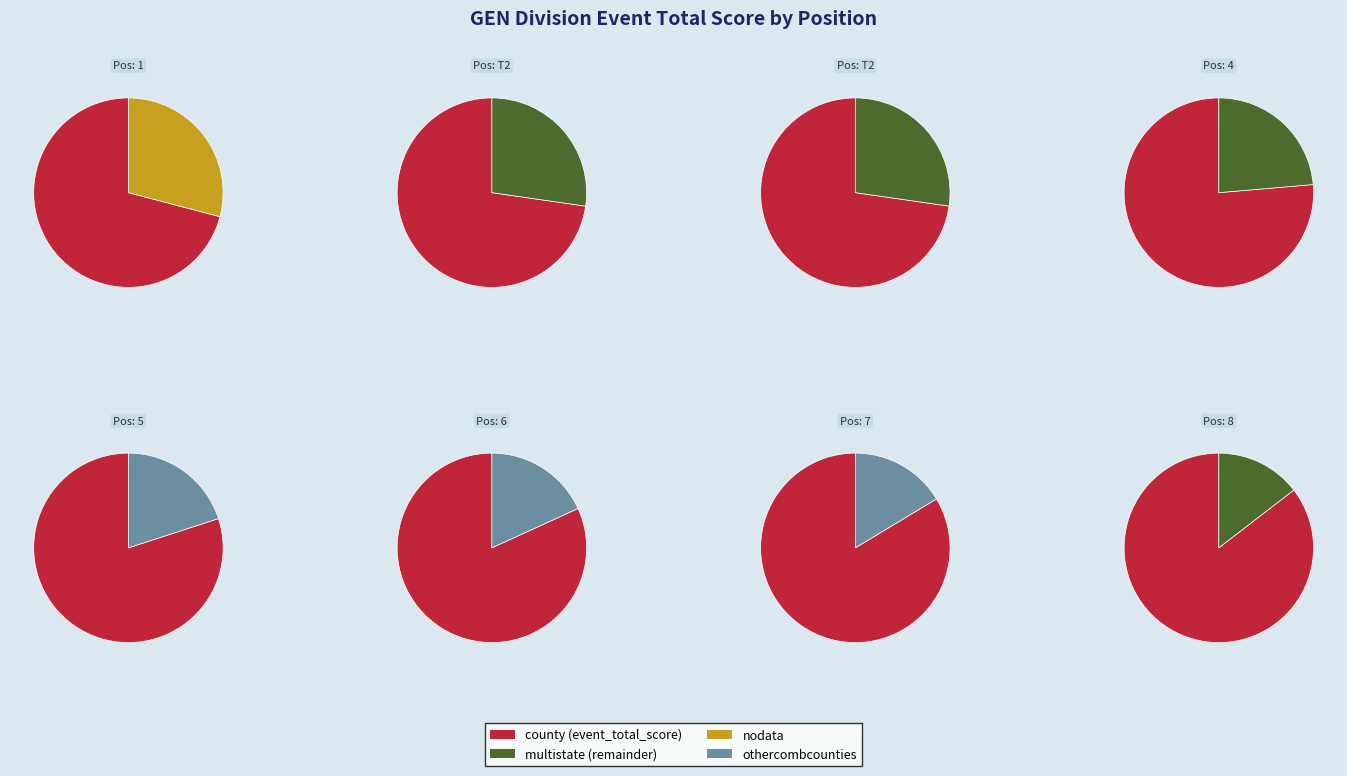

Is it true that Jordan Wilson & Gabriel Beachy is 7% of the pie?

False